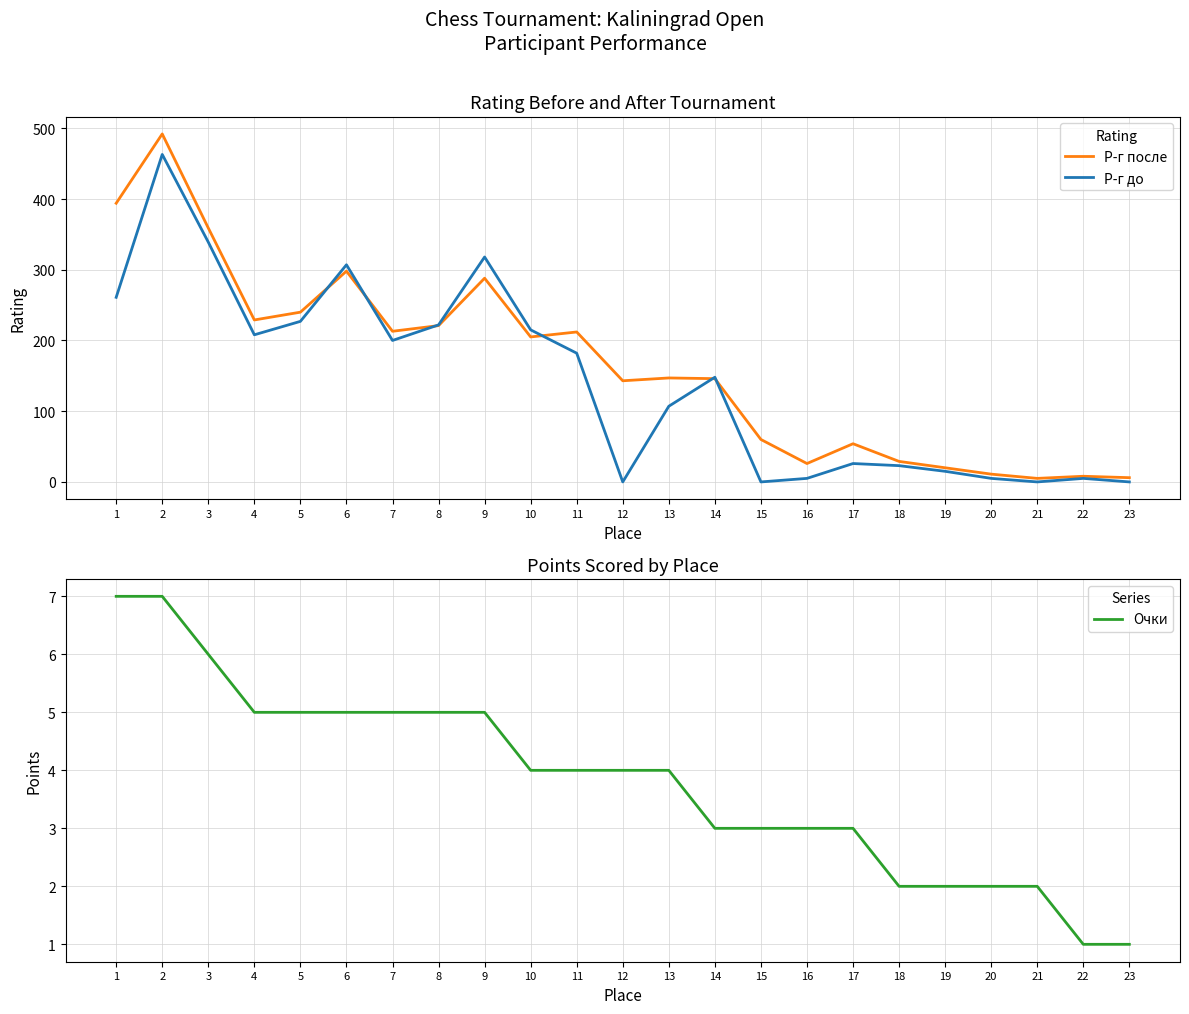

At which category does Р-г после reach its first local peak?

2